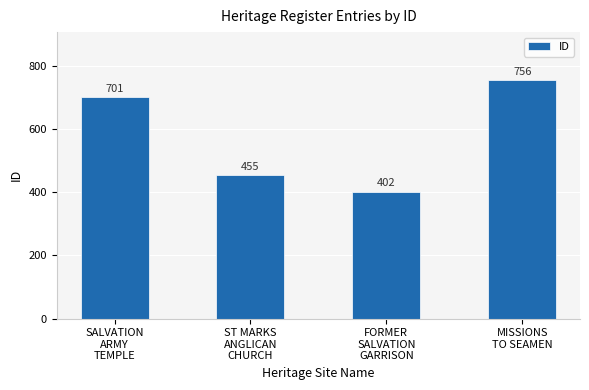

Count the number of data series in this chart.

1